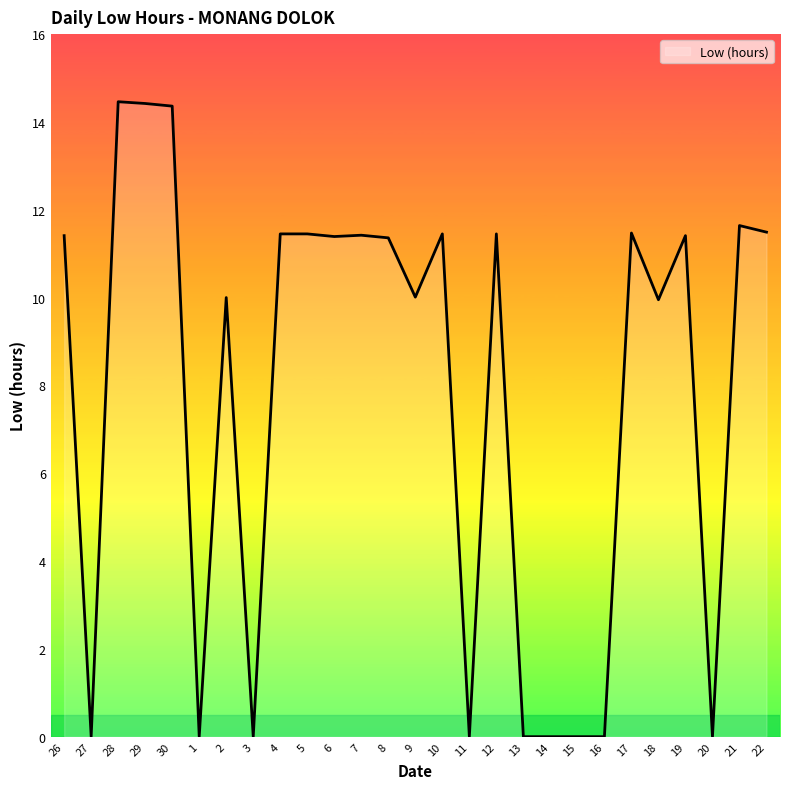

The chart shows a value of 6.9 at 26. True or false?

False